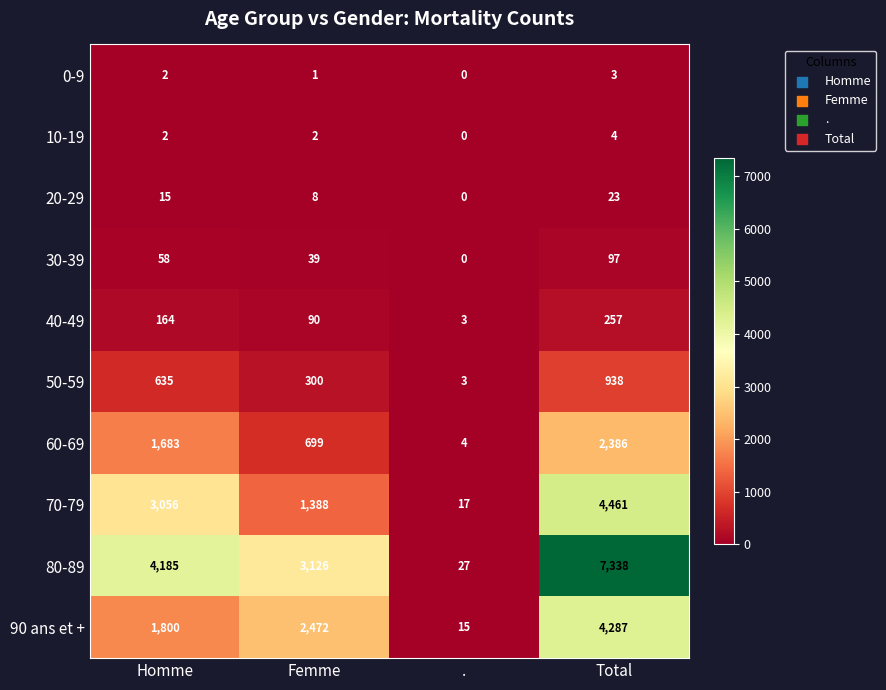

Between Homme and Total, which series saw the biggest shift?

80-89